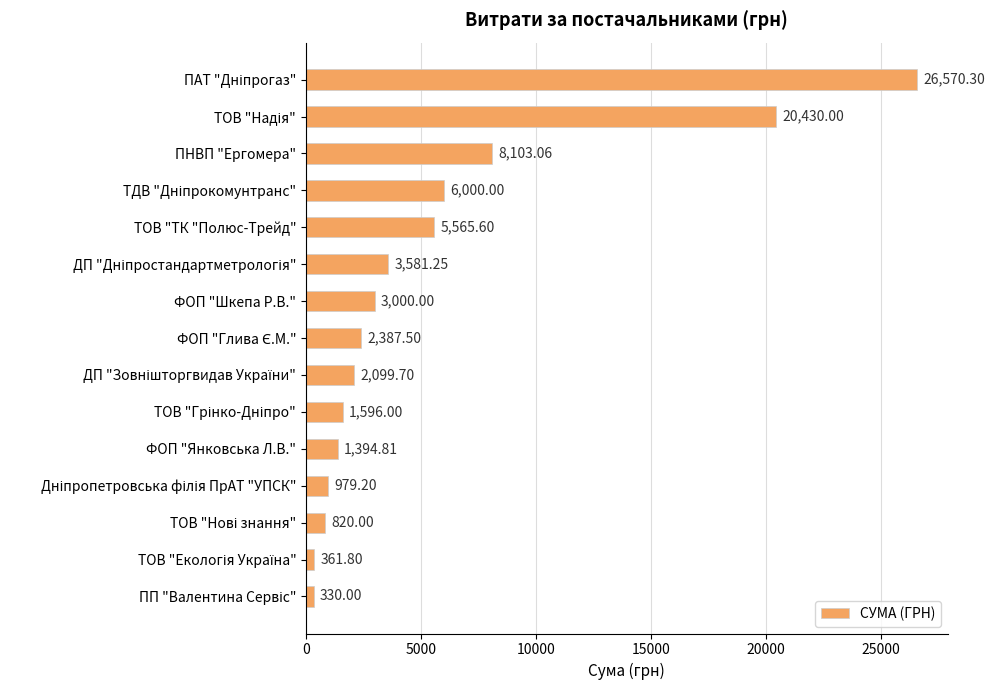

What is the greatest value displayed?

26570.3